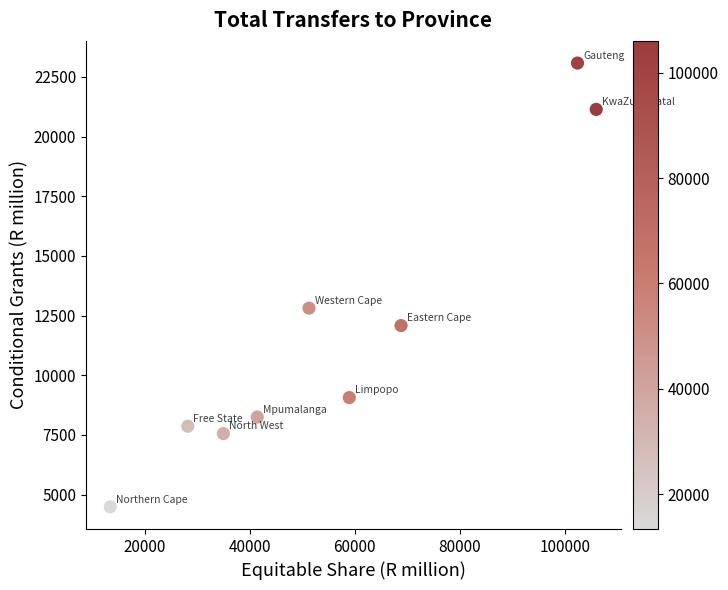

What Y value in the scatter plot is closest to 13780?

12808.6